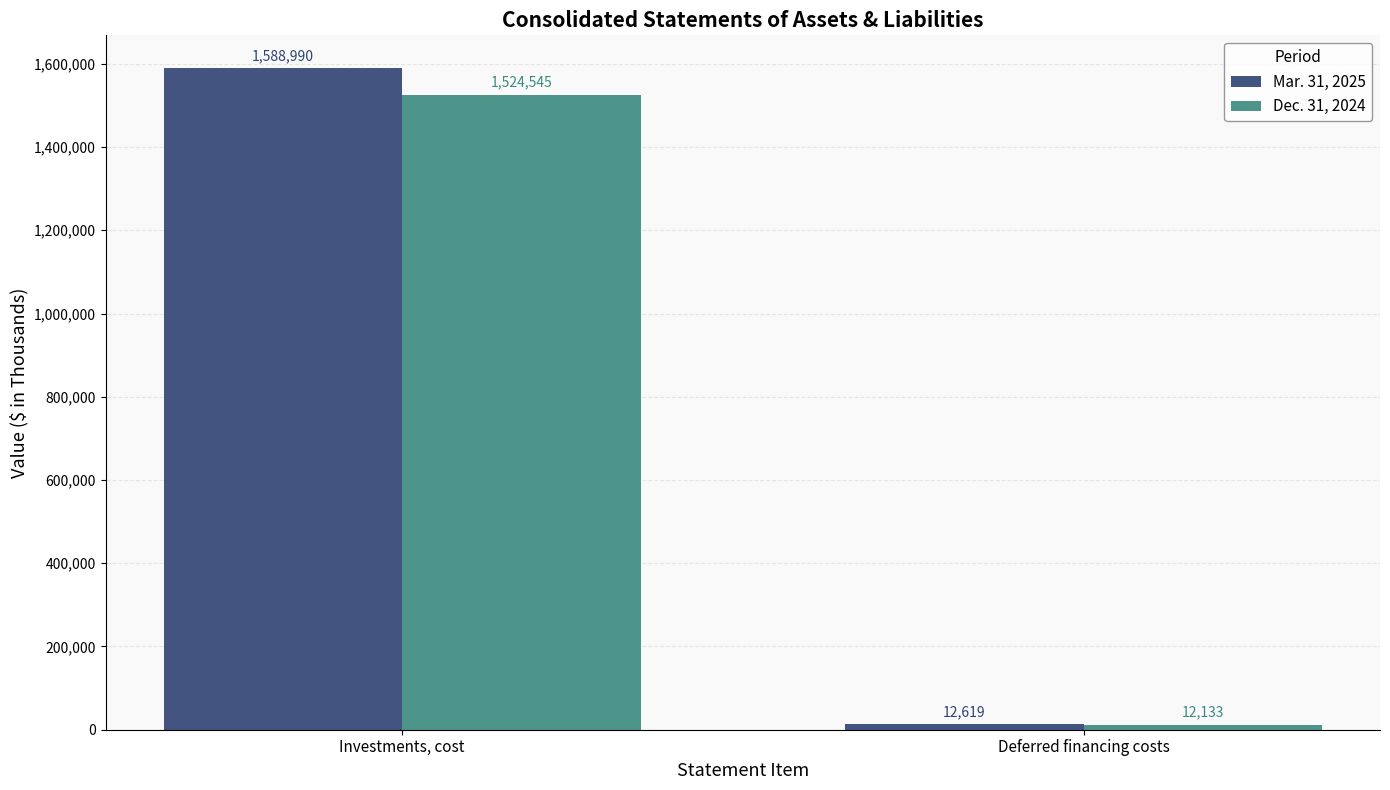

Which series has the largest range (max minus min)?

Mar. 31, 2025